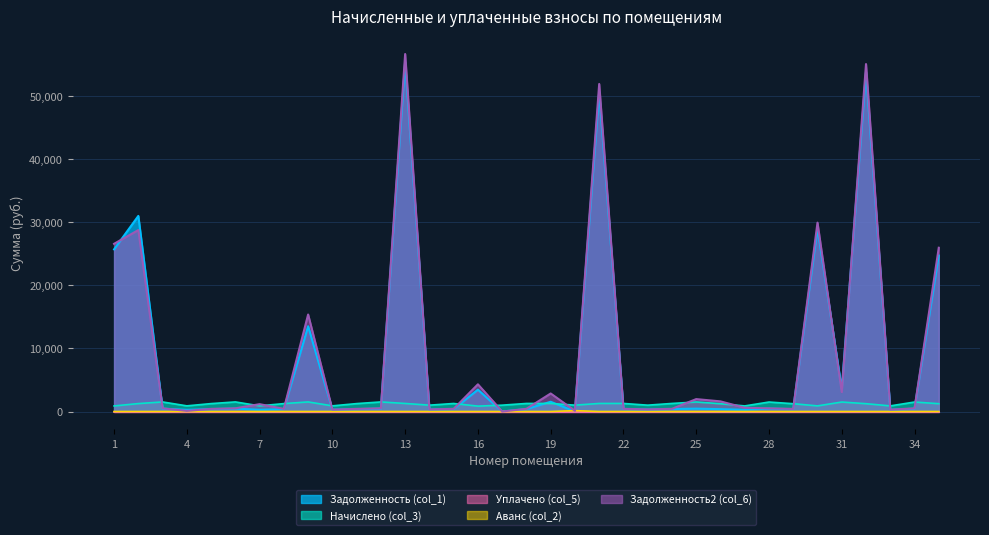

How many intersections are there between Начислено (col_3) and Задолженность (col_1)?

14